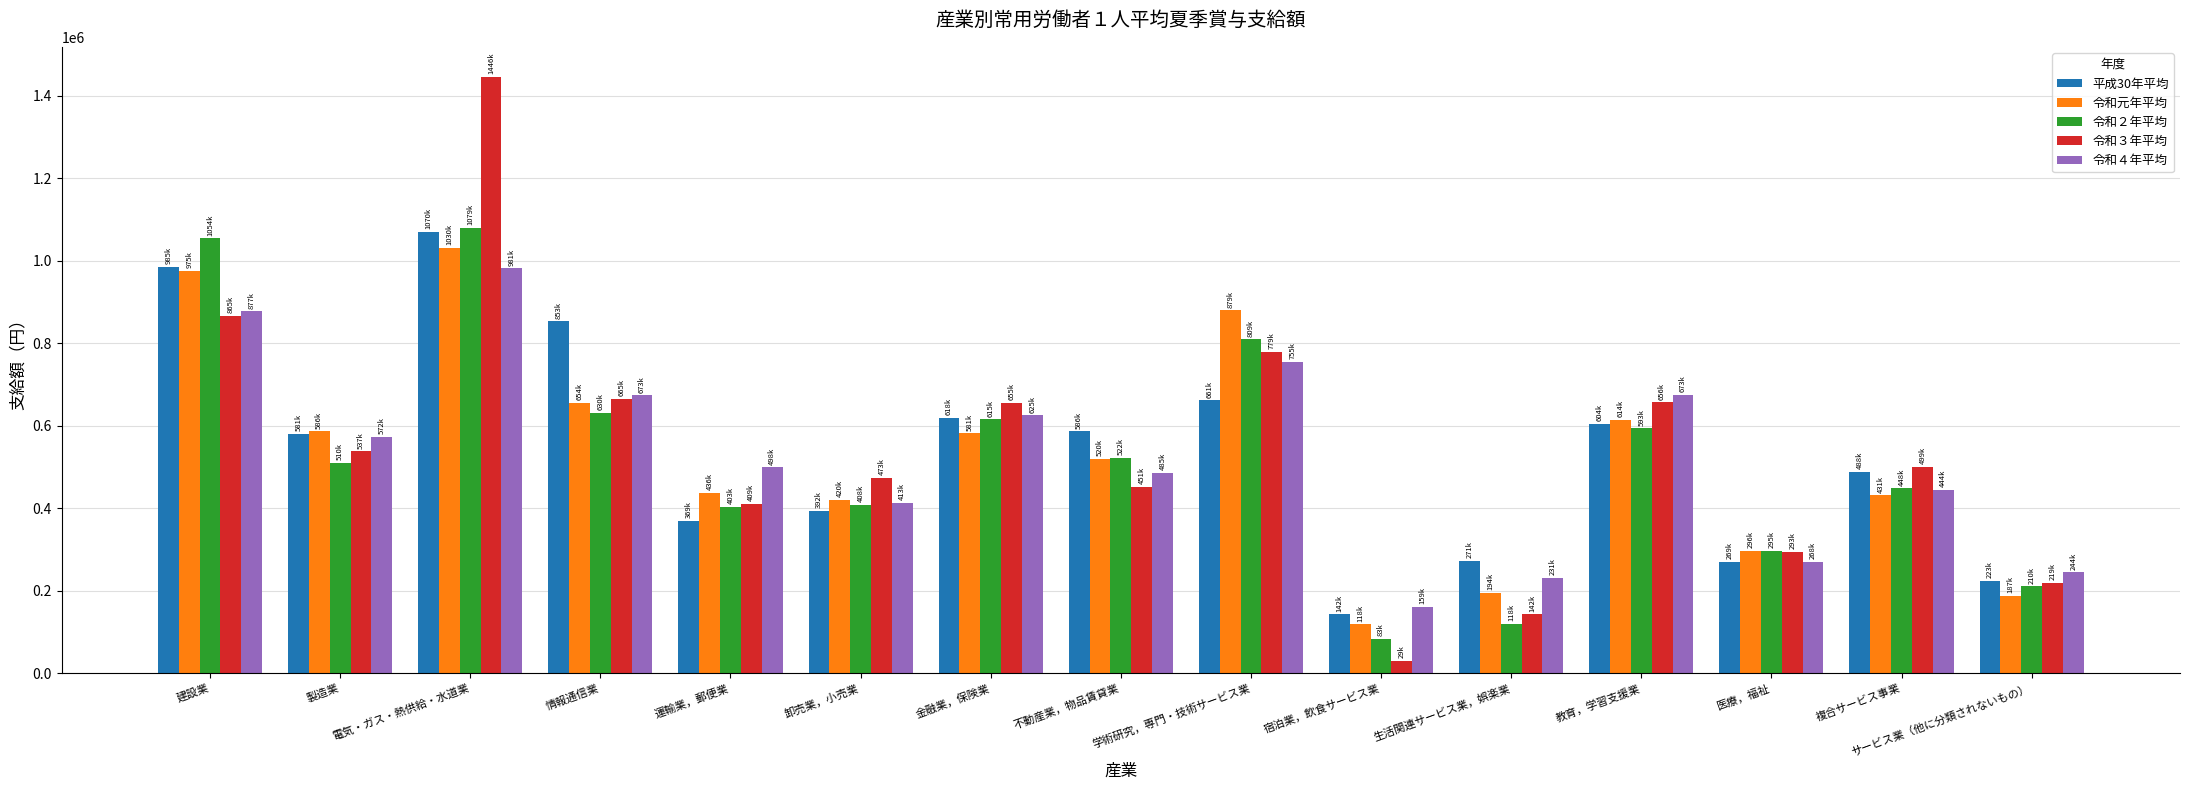

True or false: 令和４年平均 has a value of 485757 at 不動産業，物品賃貸業.

True